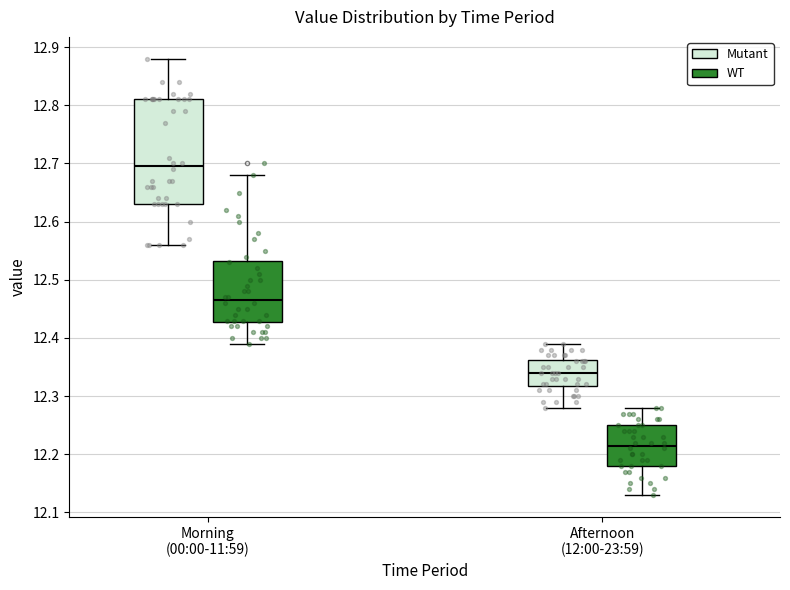

Reading left to right, read every box against the y-axis: the position of its median line, the range the box covers, and the ends of its whiskers. The values are not printed on the chart, so give them approximately, as read against the axis.

Morning (00:00-11:59) (Mutant): median 12.70, box 12.63 to 12.81, whiskers 12.56 to 12.88
Morning (00:00-11:59) (WT): median 12.47, box 12.43 to 12.53, whiskers 12.39 to 12.68
Afternoon (12:00-23:59) (Mutant): median 12.34, box 12.32 to 12.36, whiskers 12.28 to 12.39
Afternoon (12:00-23:59) (WT): median 12.22, box 12.18 to 12.25, whiskers 12.13 to 12.28